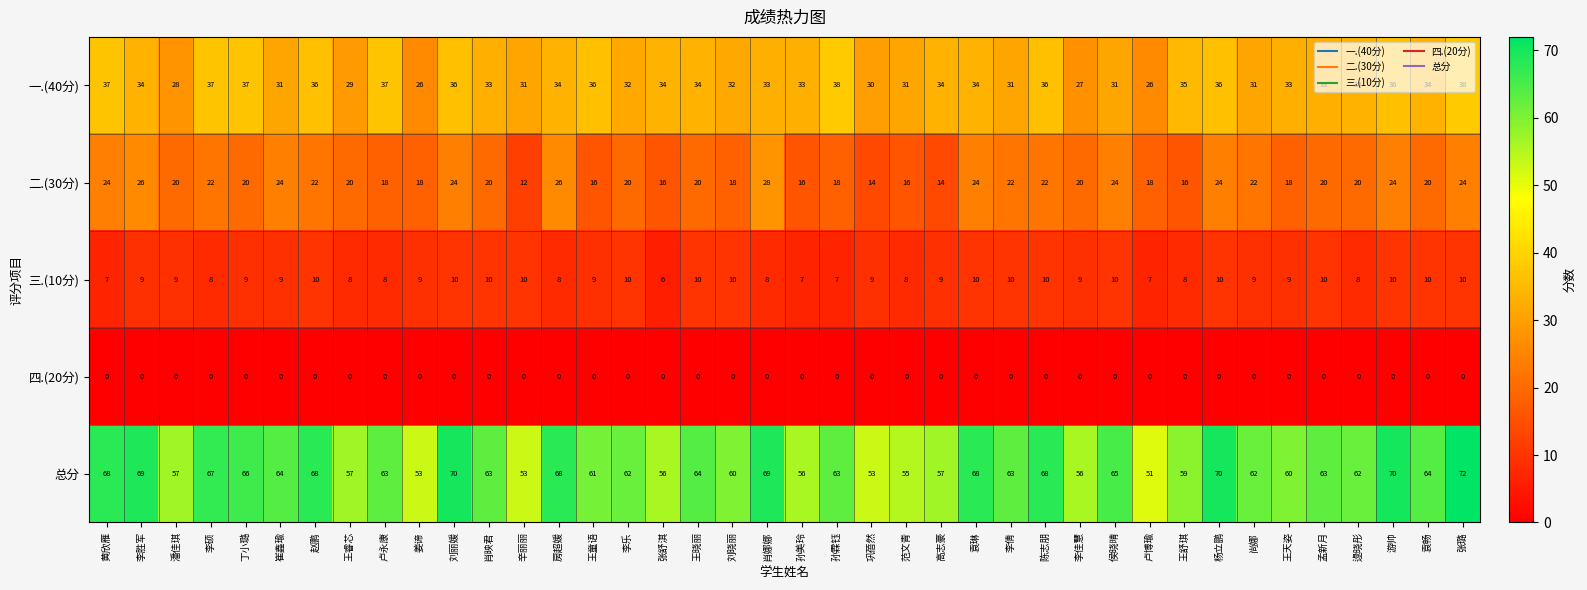

Read the 总分 value at 张舒淇, to the nearest 5.

55